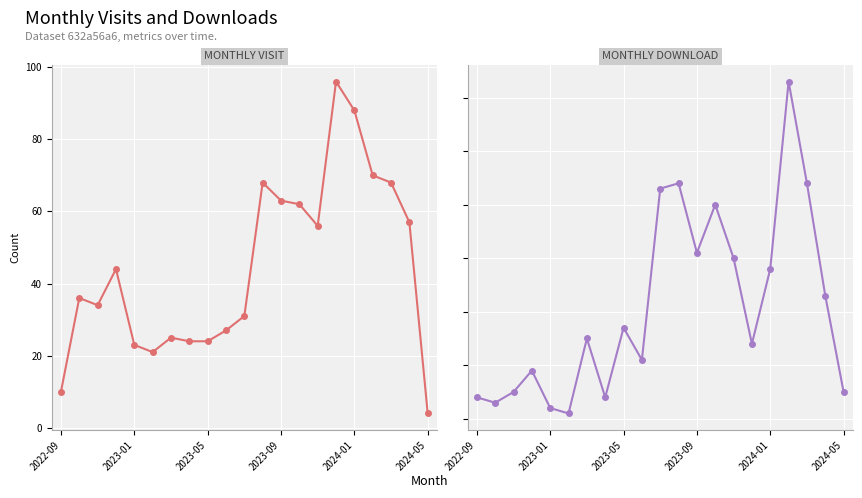

Which series has the largest total across all categories?

monthly_visit